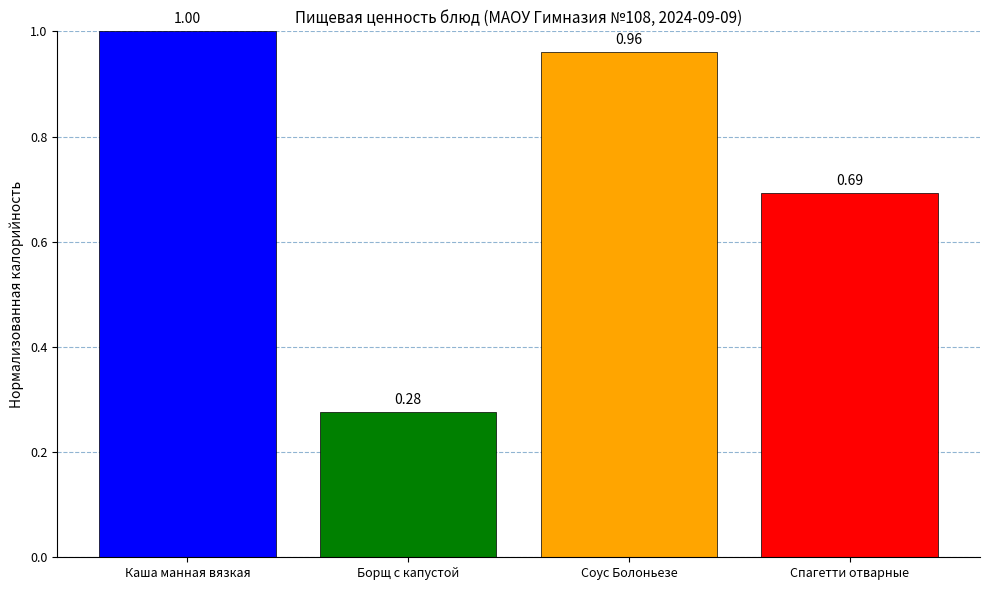

Rank the categories by value from lowest to highest.

Борщ с капустой, Спагетти отварные, Соус Болоньезе, Каша манная вязкая